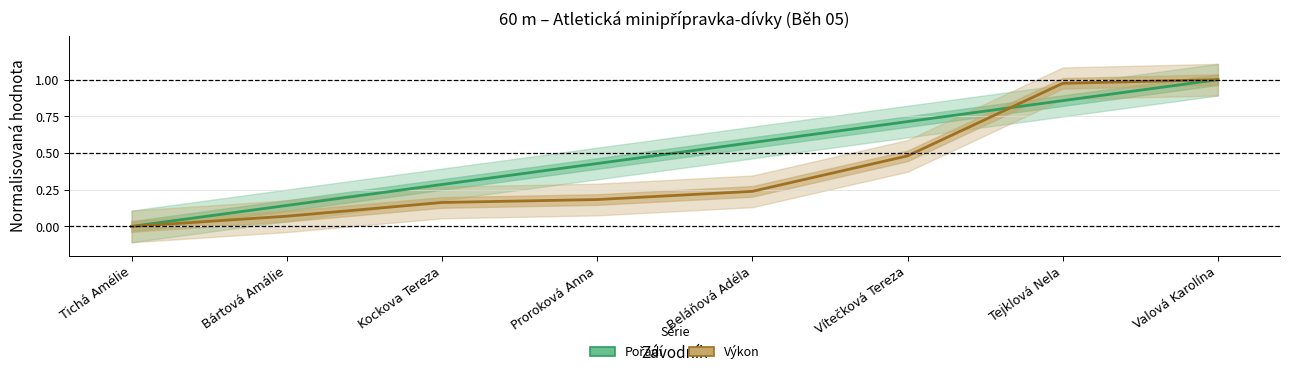

What is the maximum value shown in the chart?

1.0